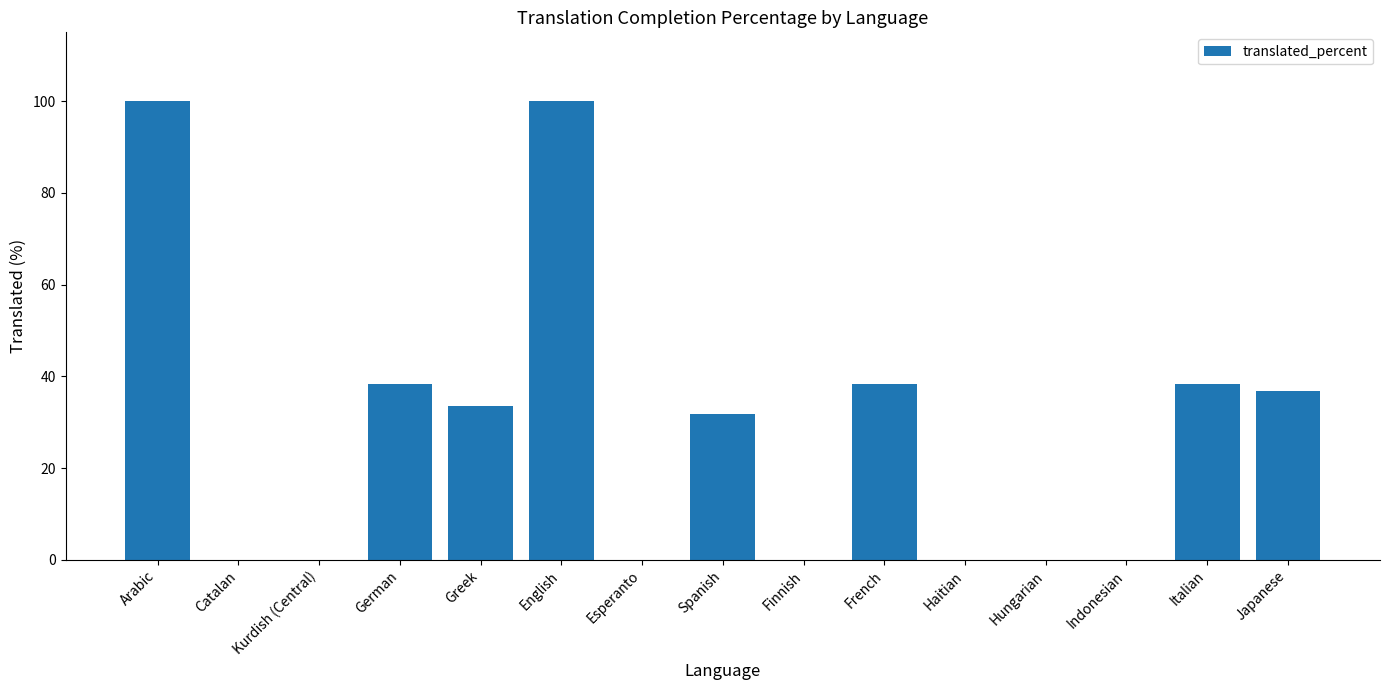

What is the greatest value displayed?

100.0